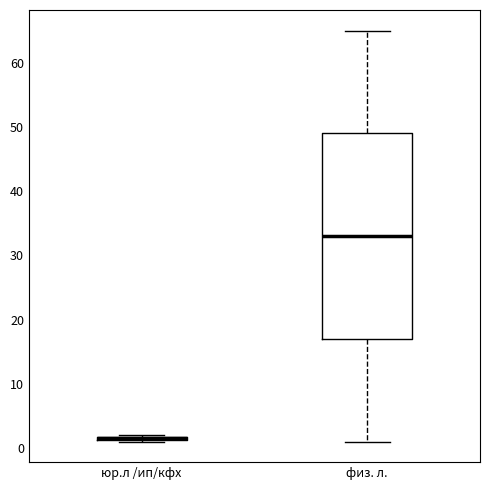

Which box is the tallest, from its lower edge to its upper edge?

физ. л.